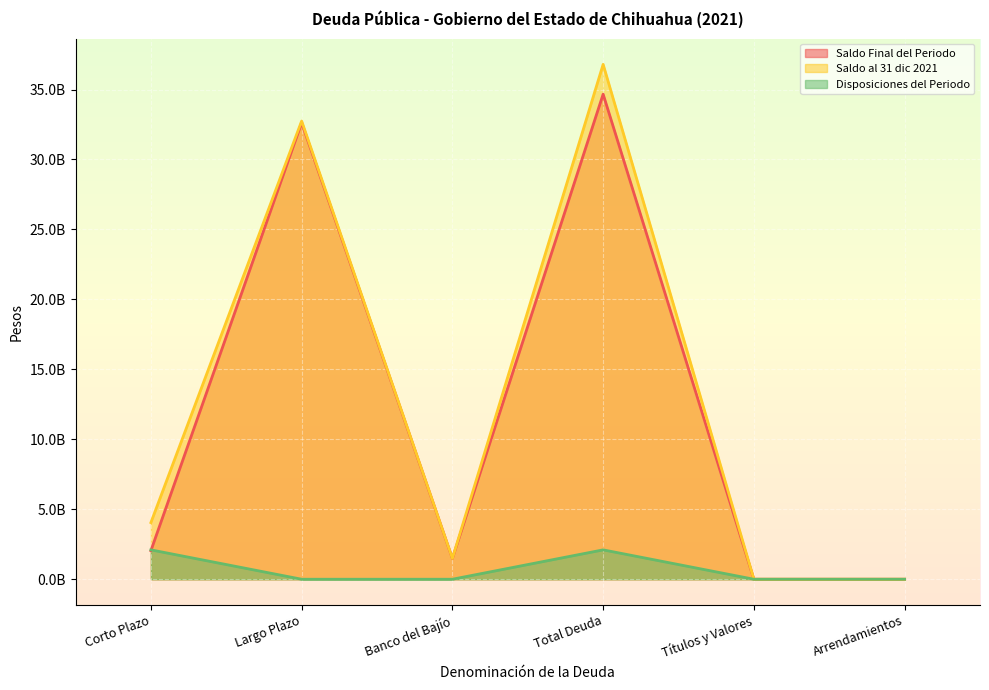

Which series changed the most between Corto Plazo and Arrendamientos?

Saldo al 31 dic 2021